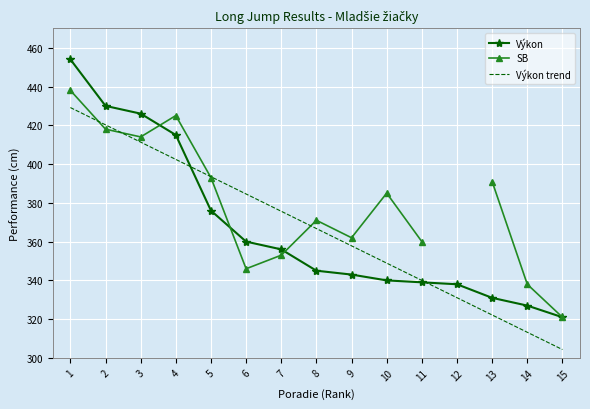

How many lines are shown in the chart?

3